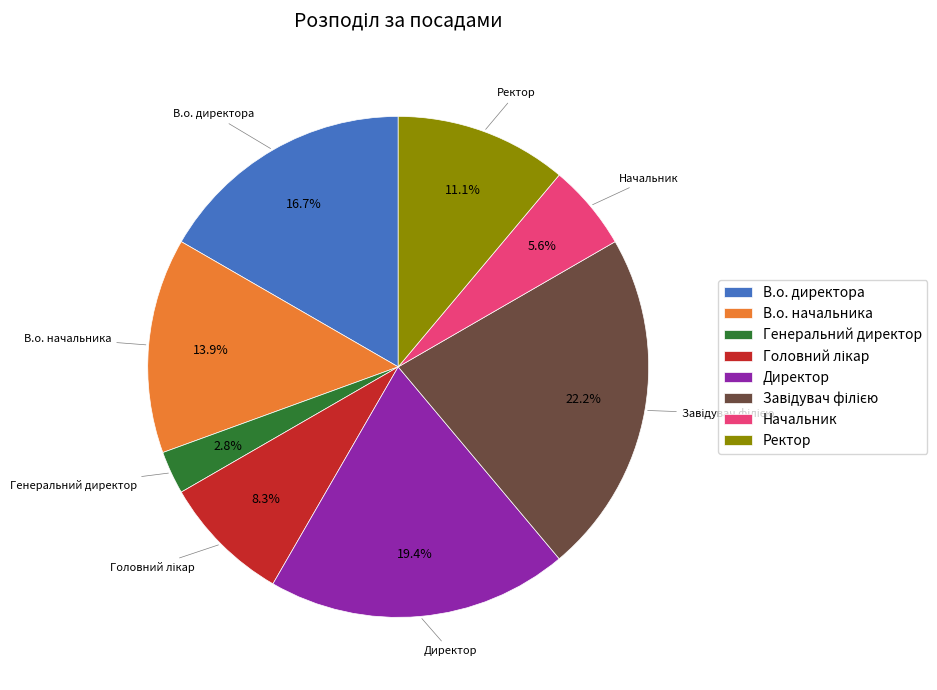

Is the sum of Ректор and Директор greater than half?

No